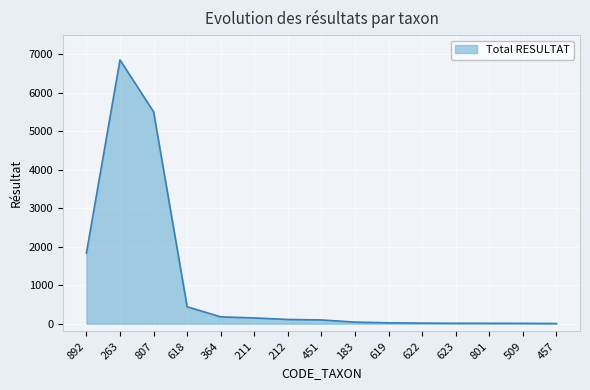

What is the difference between the maximum and minimum values?

6852